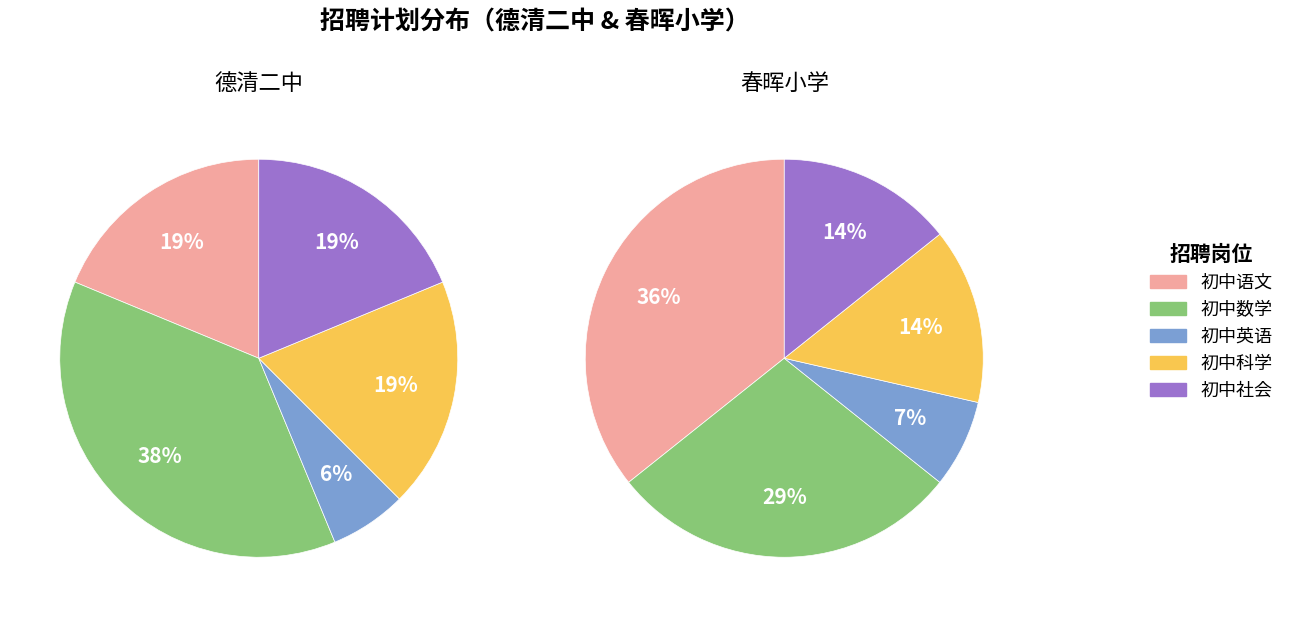

To the nearest percent, what portion does 2 represent?

7%